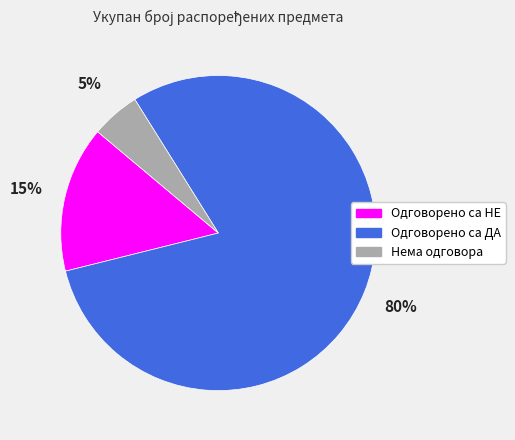

Rank the categories by value from lowest to highest.

Нема одговора, Одговорено са НЕ, Одговорено са ДА